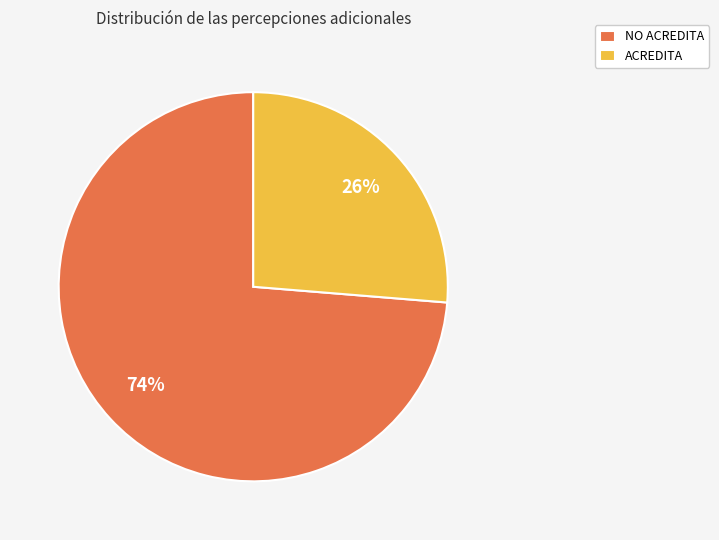

Which has a higher value, ACREDITA or NO ACREDITA?

NO ACREDITA